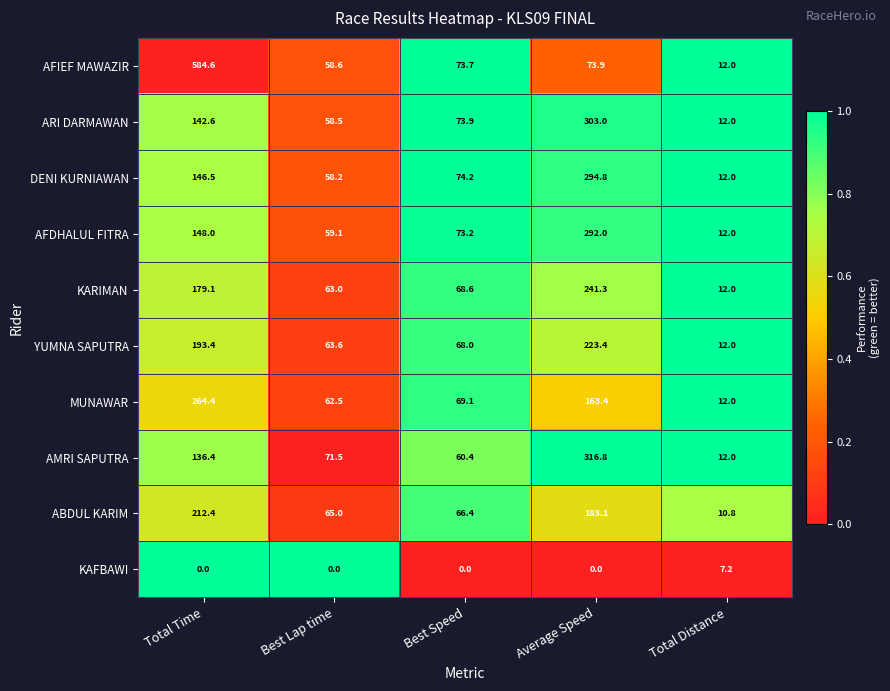

The value of ABDUL KARIM at Total Time is 212.4. True or false?

True